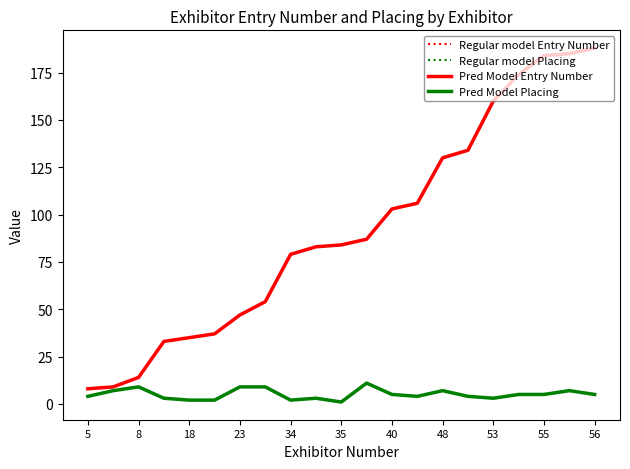

Which series has the largest total across all categories?

Regular model Entry Number